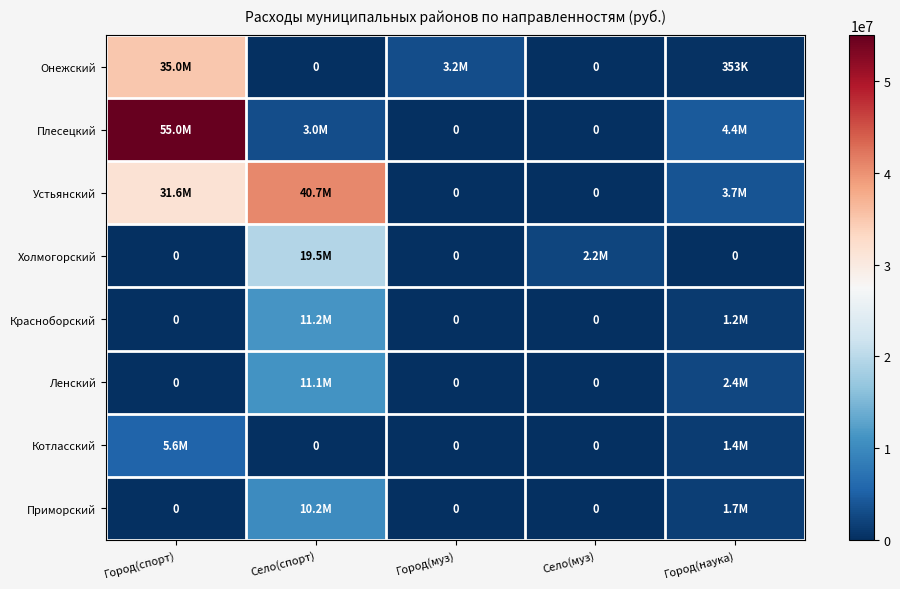

Is the value of Плесецкий at Город(спорт) greater than the value of Красноборский at Город(спорт)?

Yes